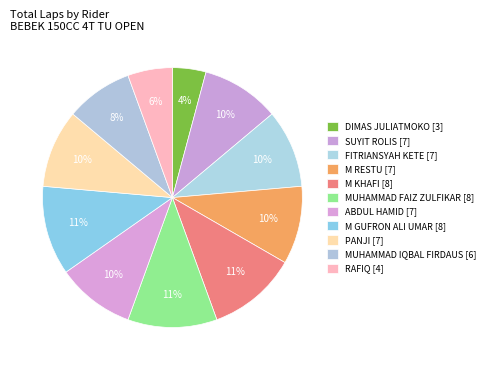

Is it true that PANJI [7] is 10% of the pie?

True